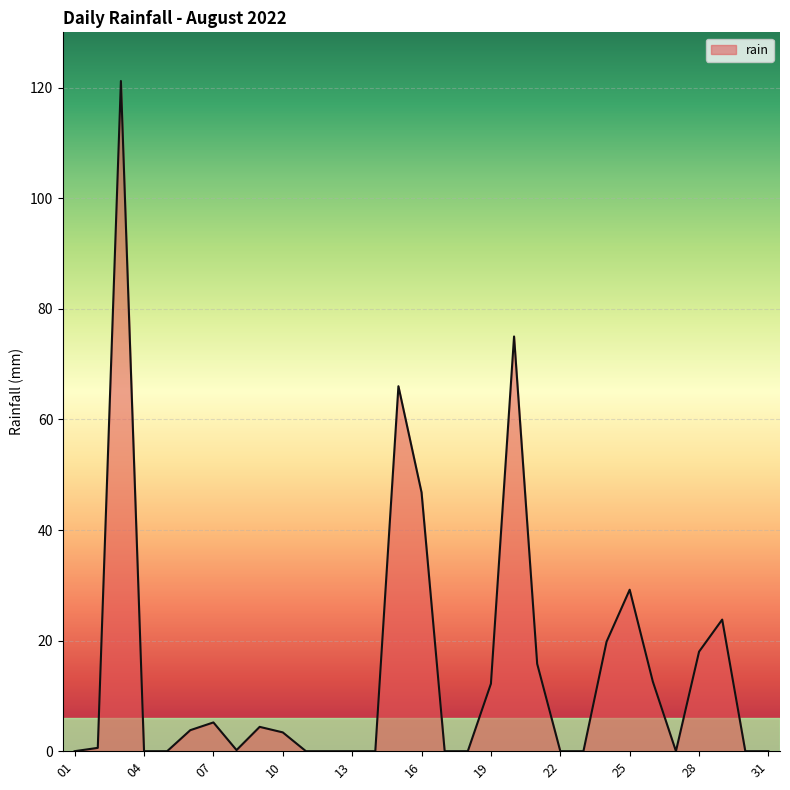

What is the difference between the maximum and minimum values?

121.2